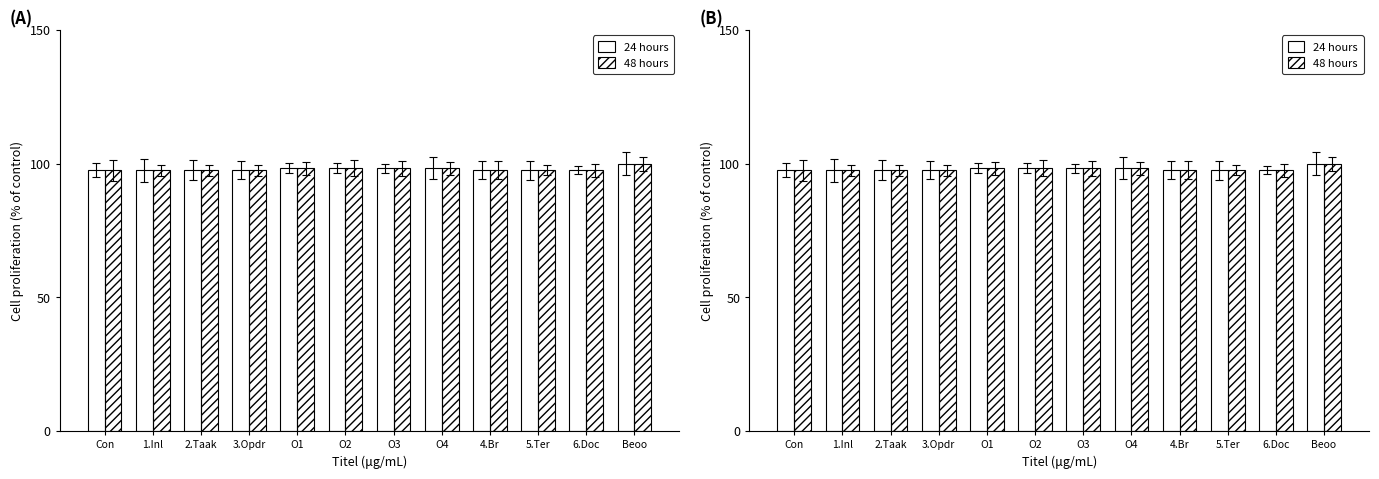

Which series has the largest total across all categories?

24 hours